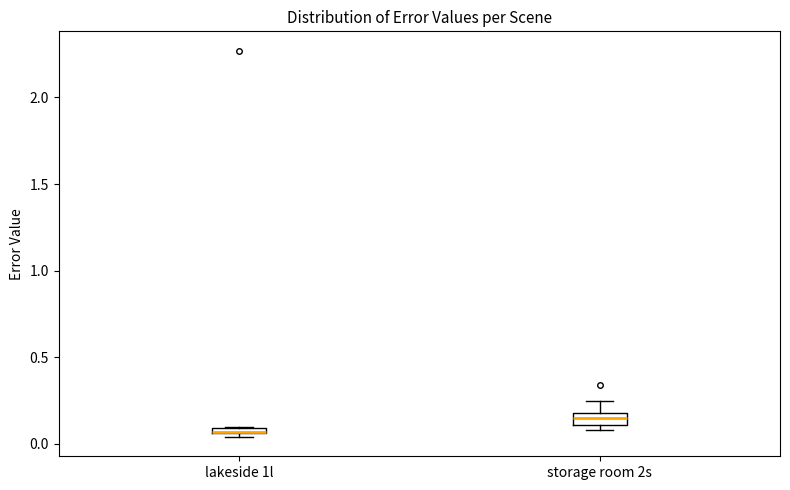

Where does the median line of the box for storage room 2s sit on the y-axis? The values are not printed on the chart, so give them approximately, as read against the axis.

0.15